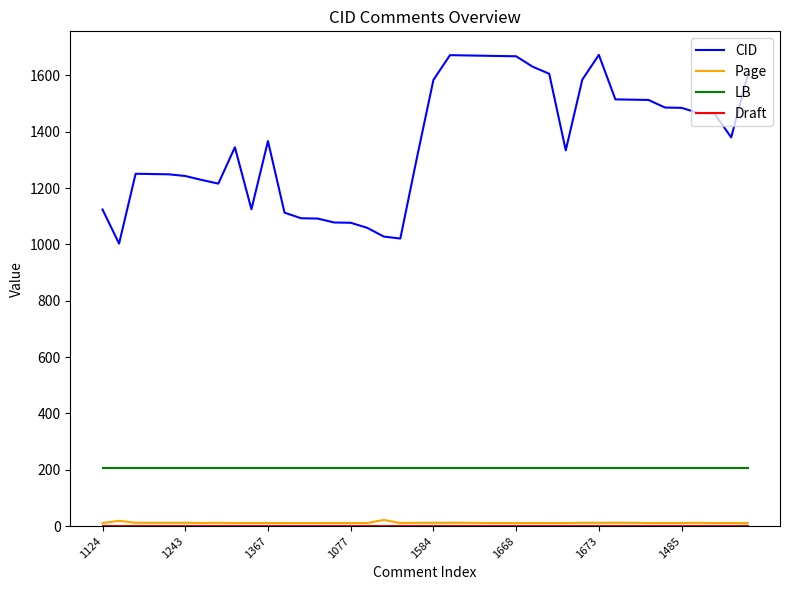

Which series has the widest spread of values?

CID